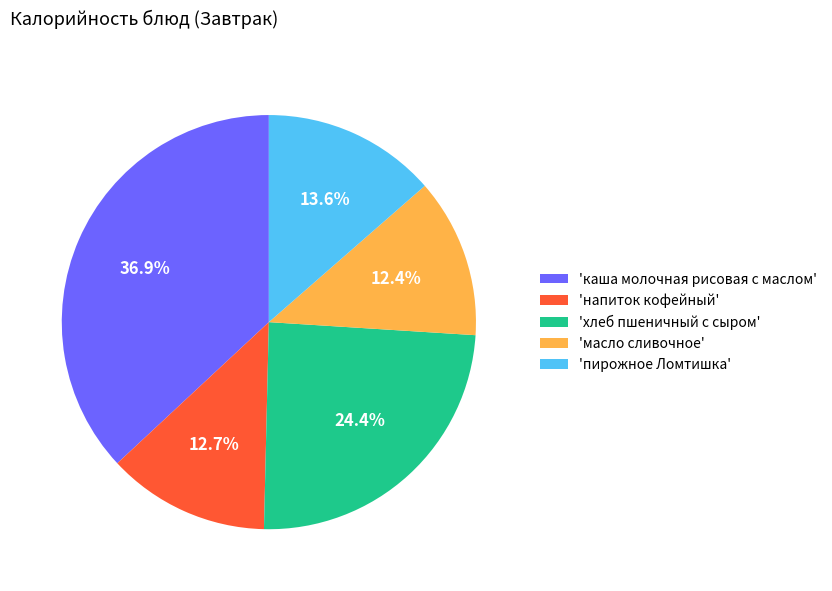

Combined, what portion of the pie is 'хлеб пшеничный с сыром' and 'напиток кофейный'?

37.1%